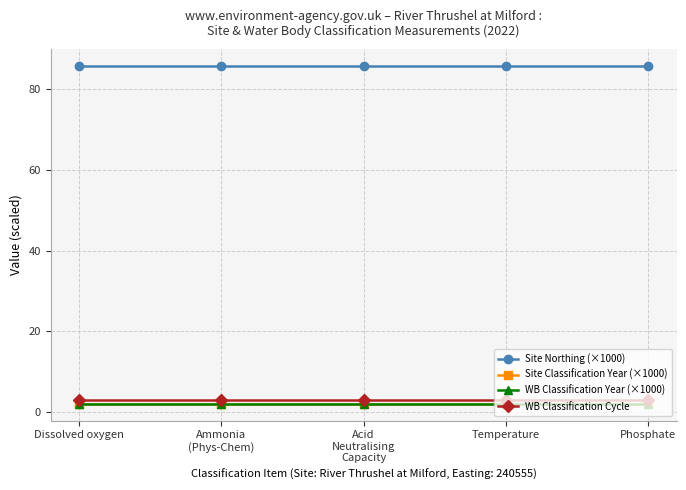

Rank the categories by WB Classification Year (×1000) value from highest to lowest.

Dissolved oxygen, Ammonia
(Phys-Chem), Acid
Neutralising
Capacity, Temperature, Phosphate